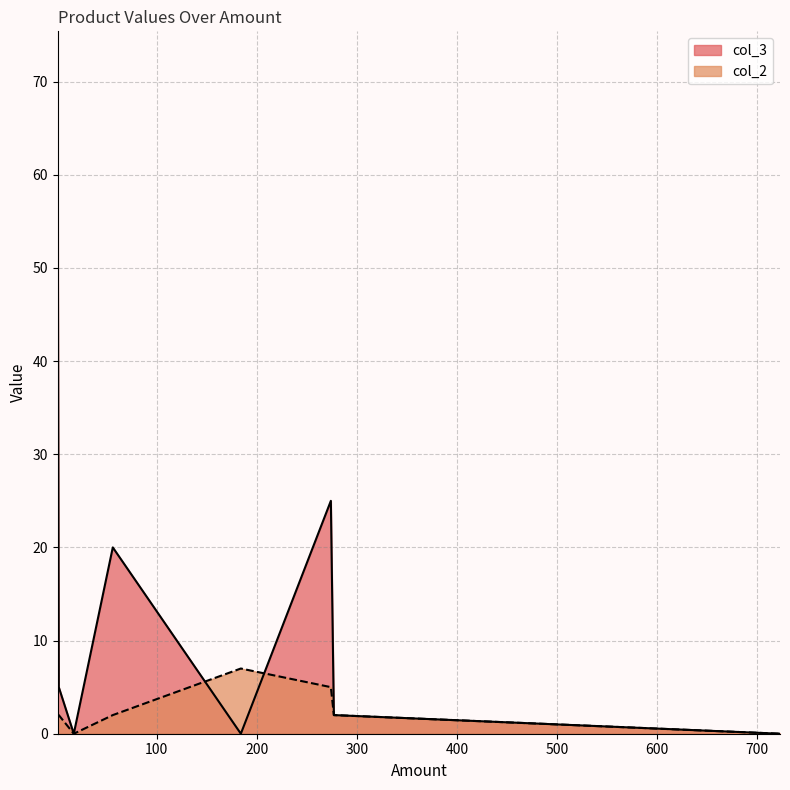

Which series has the largest total across all categories?

col_3